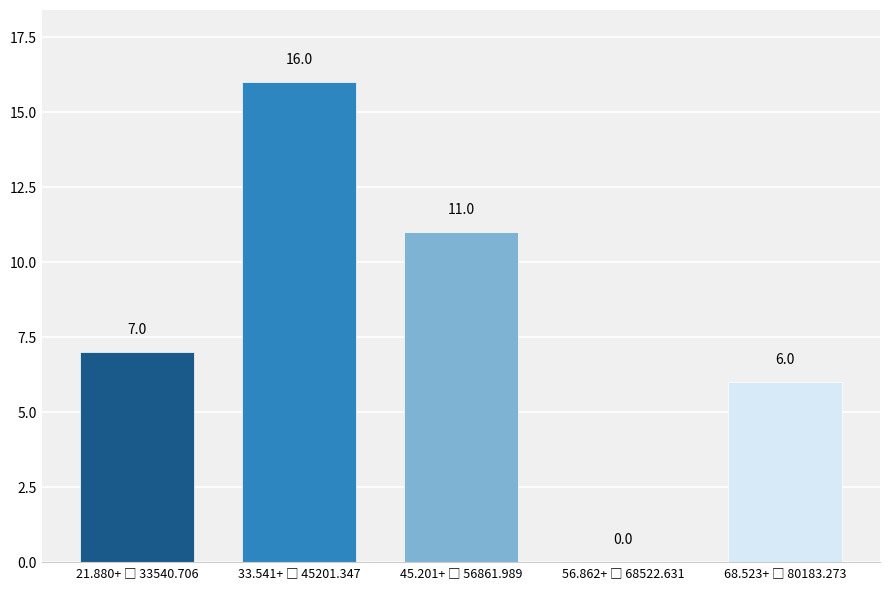

What is the sum of all values?

40